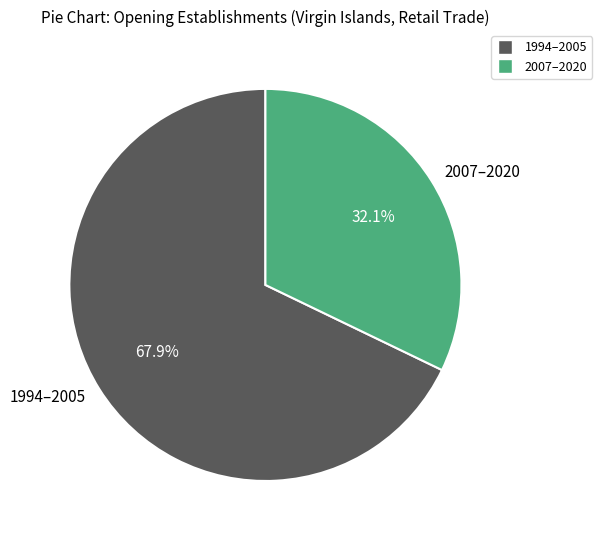

What percentage do 2007–2020 and 1994–2005 together represent?

100.0%